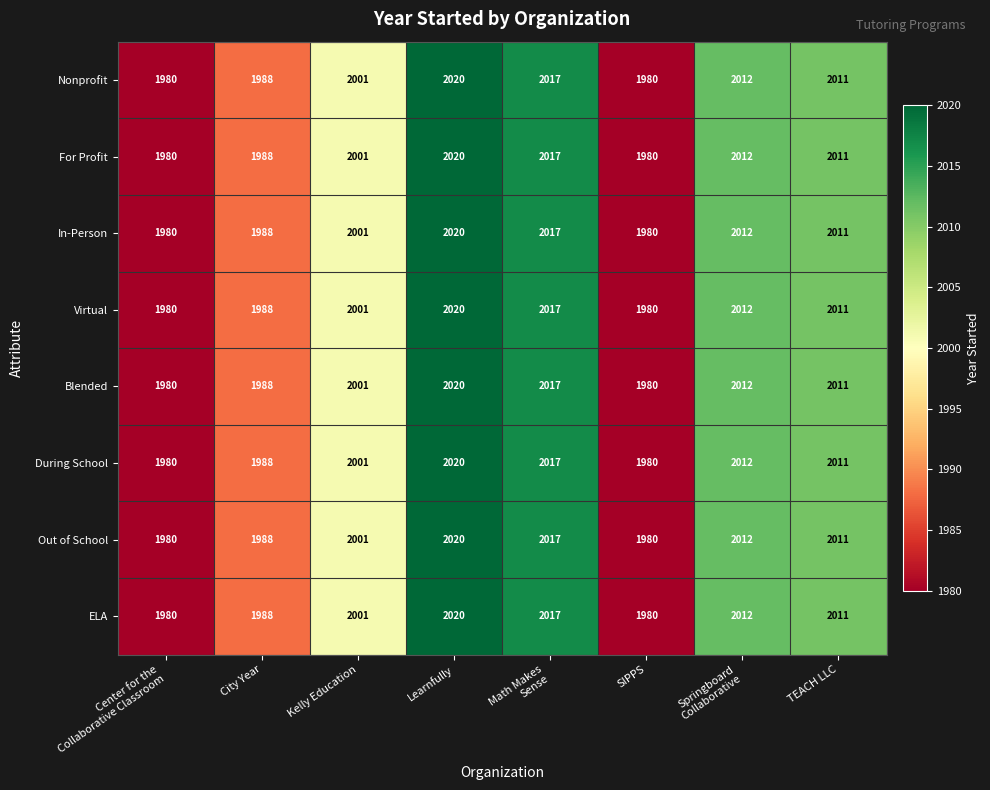

At which label does During School first exceed 2011?

Learnfully